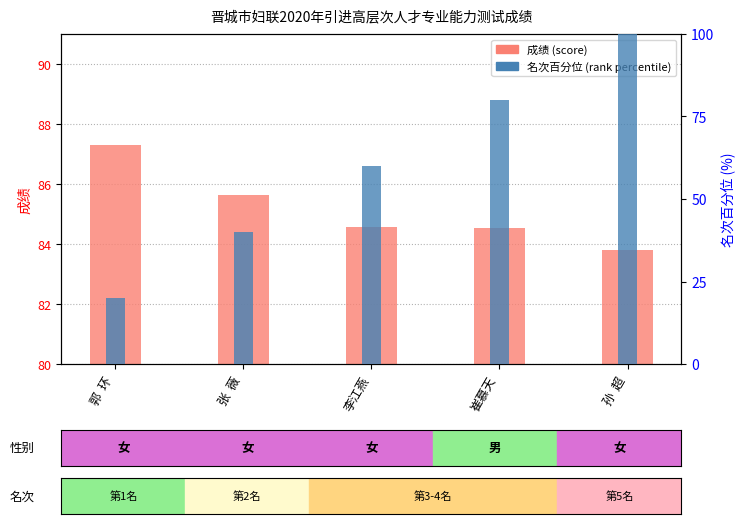

What is the sum of all 成绩 (score) values?

425.8